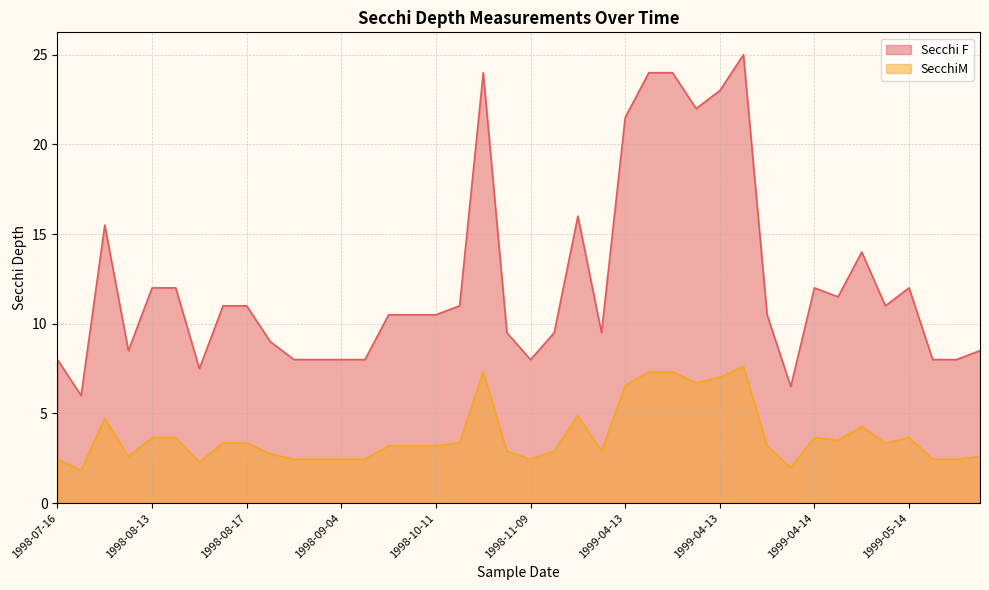

What is the label of the 38th point from the left?

1999-05-23